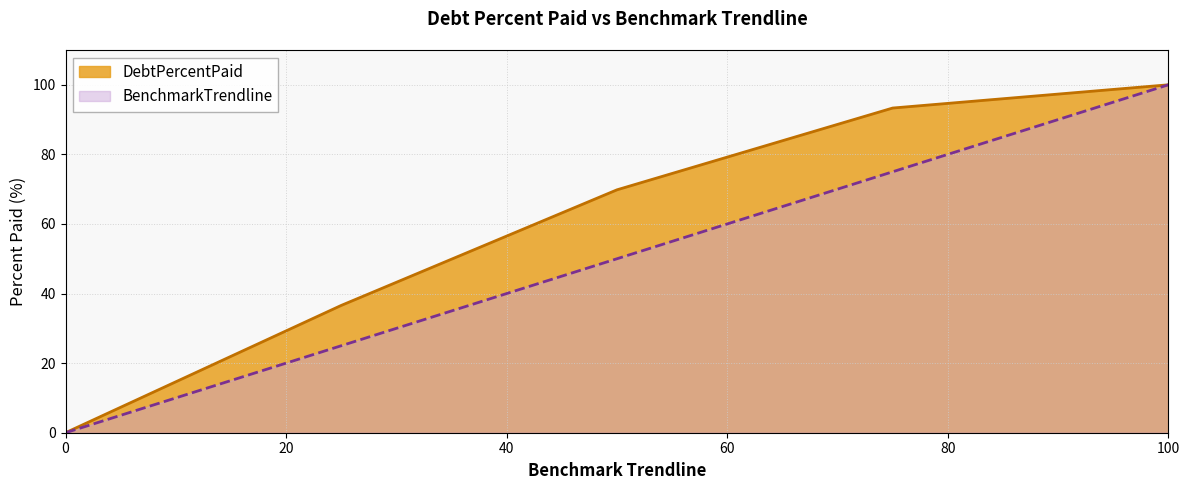

How many values in the DebtPercentPaid series are below 69?

2